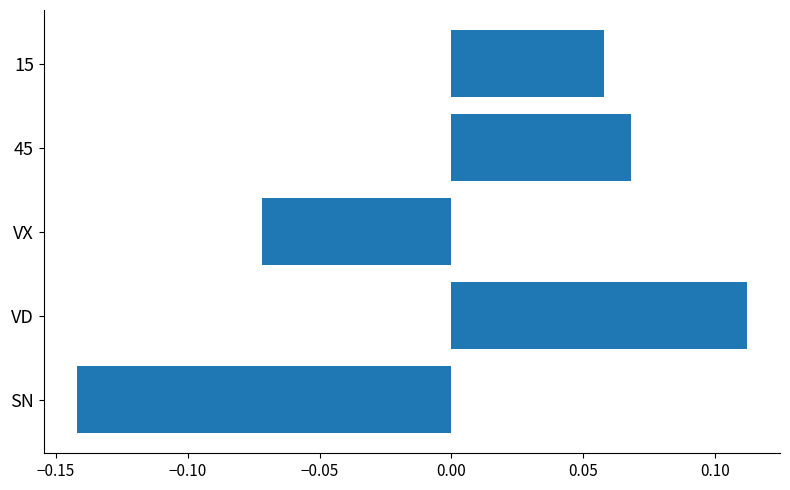

The chart shows a value of 0.0 at 15. True or false?

False